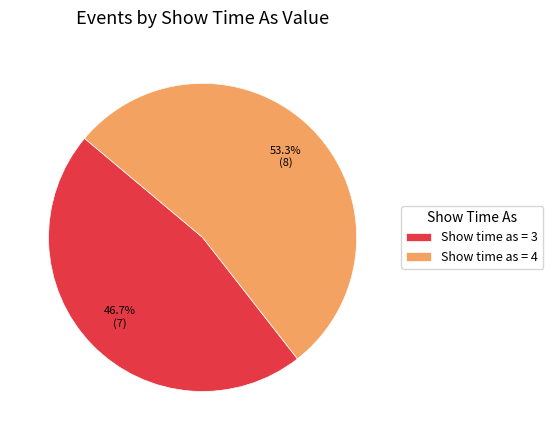

Is the sum of Show time as = 3 and Show time as = 4 greater than half?

Yes